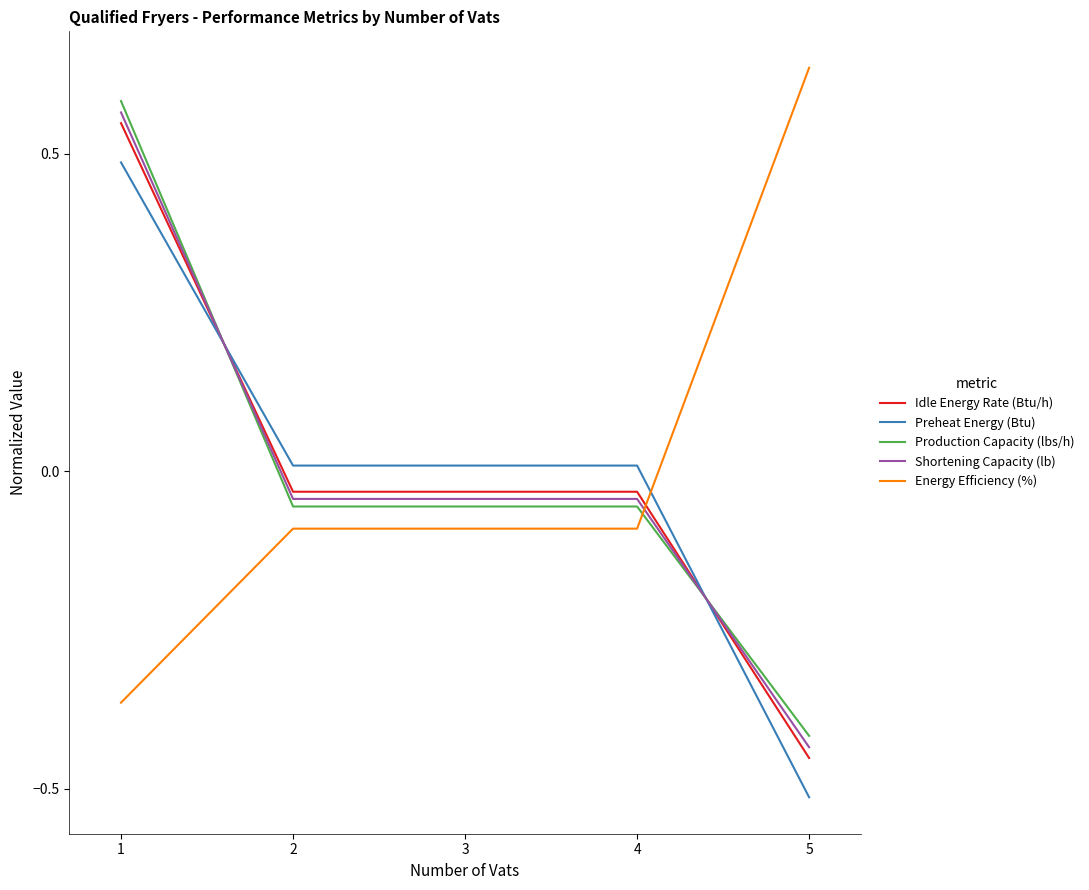

True or false: Idle Energy Rate (Btu/h) has more than 2 interior local peaks.

False